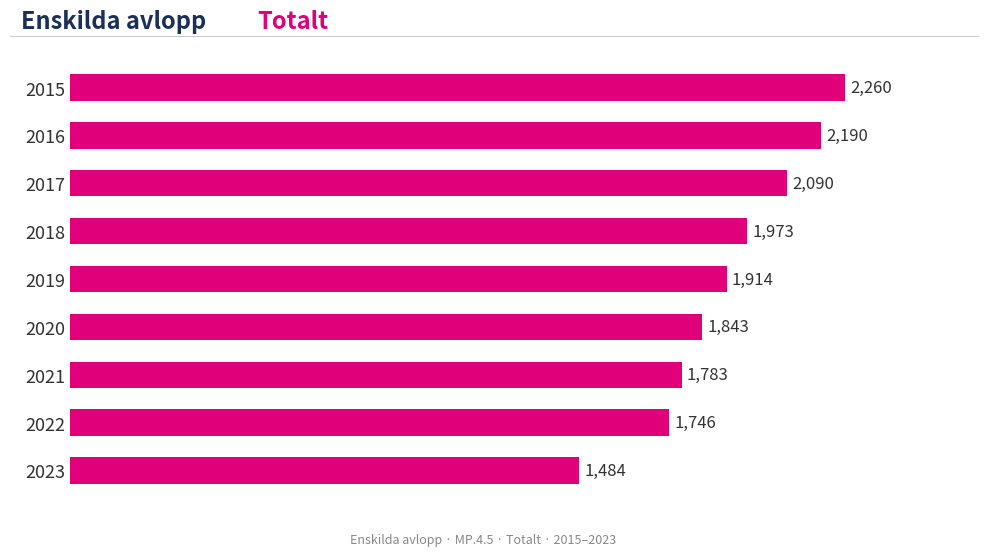

Is it true that the value at 2022 is 3120?

False